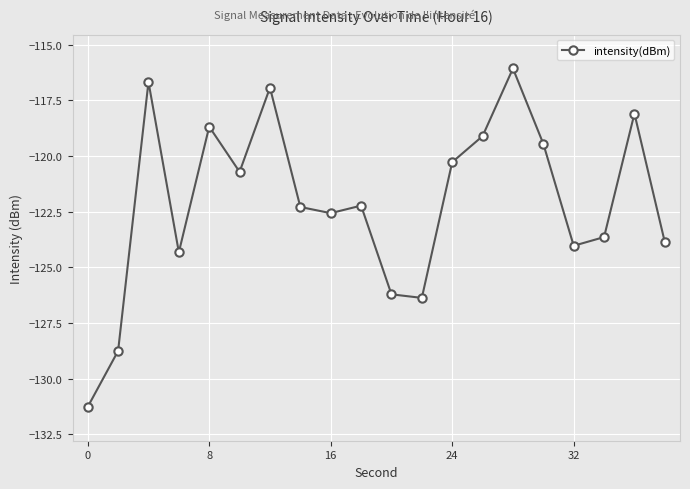

What is the difference between the maximum and minimum values?

15.2